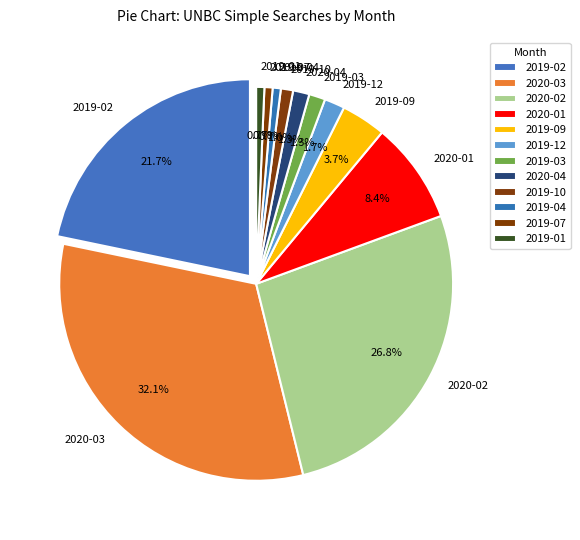

Is it true that 2019-03 is 1% of the pie?

True